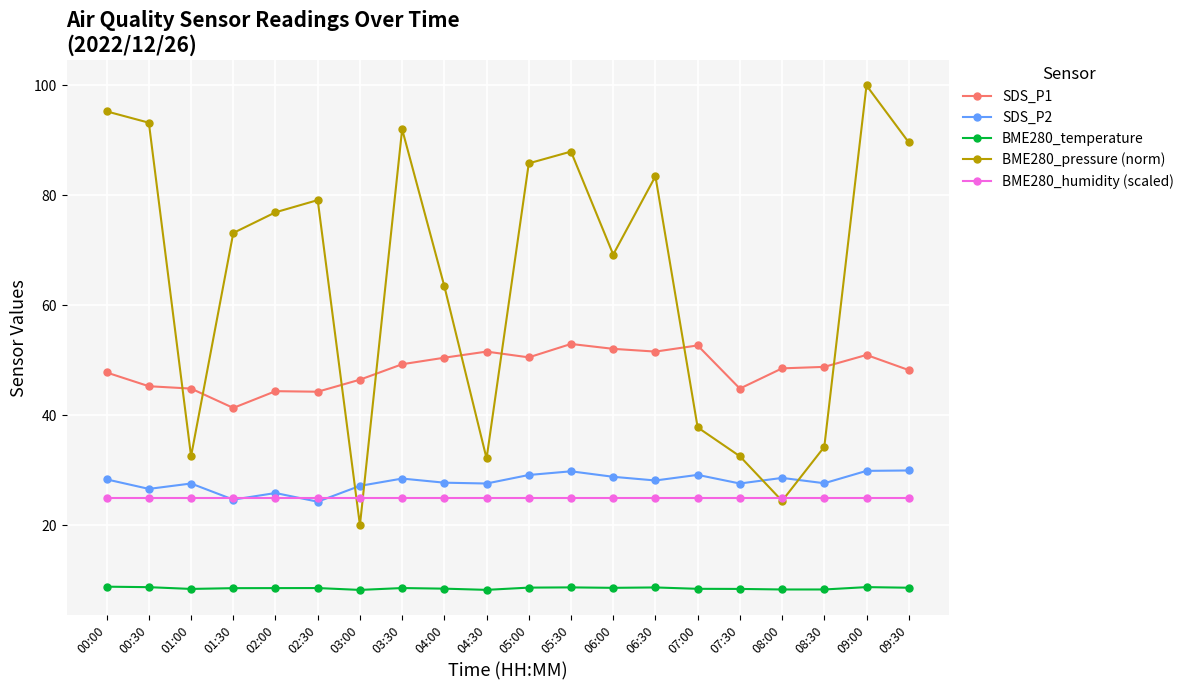

Is the value of BME280_humidity (scaled) at 00:30 greater than the value of SDS_P1 at 07:00?

No